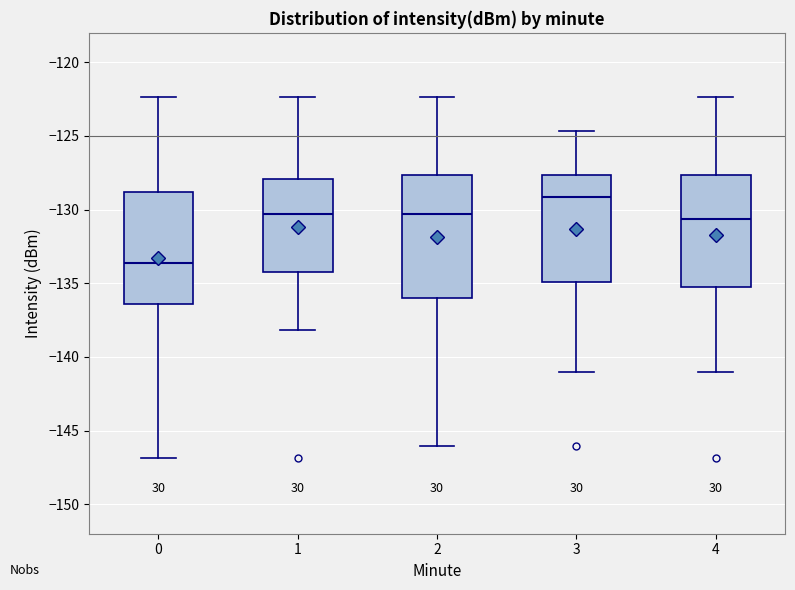

Reading left to right, transcribe this box plot: for each box, give where its median line is, the range the box spans, and where its two whiskers end, as read against the y-axis. The values are not printed on the chart, so give them approximately, as read against the axis.

0: median -133.5, box -136.5 to -129.0, whiskers -147.0 to -122.5
1: median -130.5, box -134.5 to -128.0, whiskers -138.0 to -122.5
2: median -130.5, box -136.0 to -127.5, whiskers -146.0 to -122.5
3: median -129.0, box -135.0 to -127.5, whiskers -141.0 to -124.5
4: median -130.5, box -135.5 to -127.5, whiskers -141.0 to -122.5